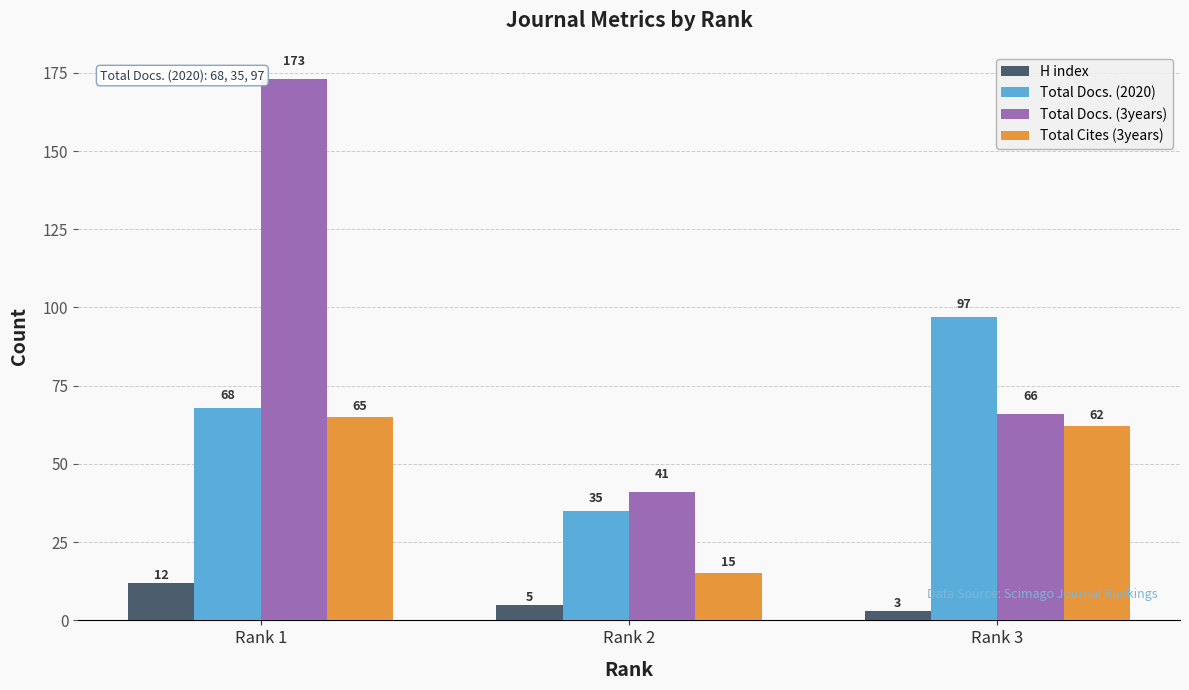

Rank the categories by H index value from lowest to highest.

Rank 3, Rank 2, Rank 1